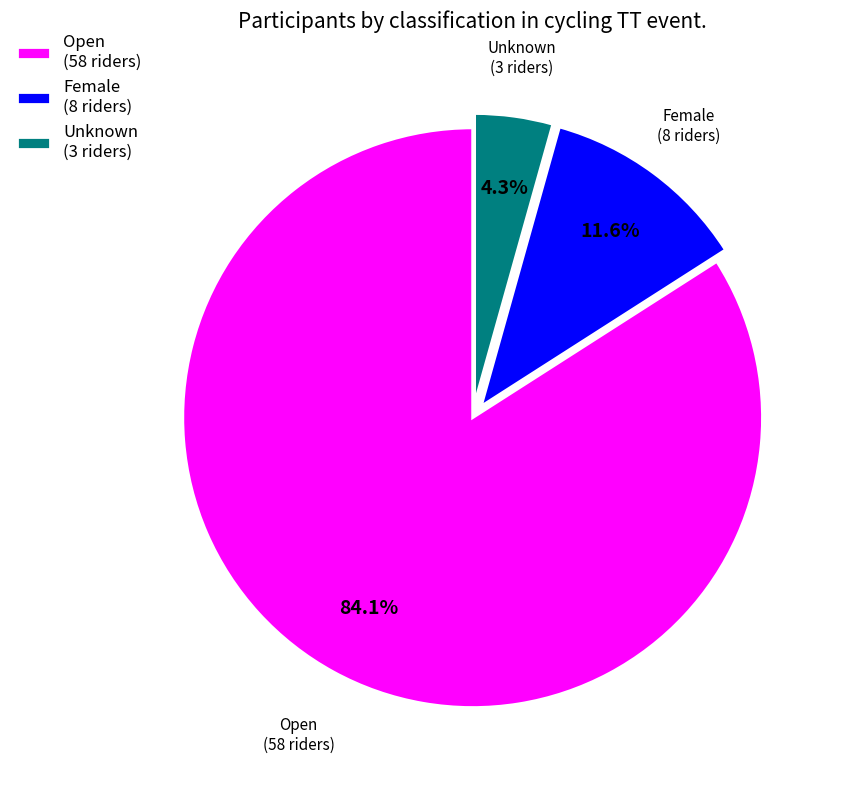

What percentage is the Female slice, to the nearest percent?

12%